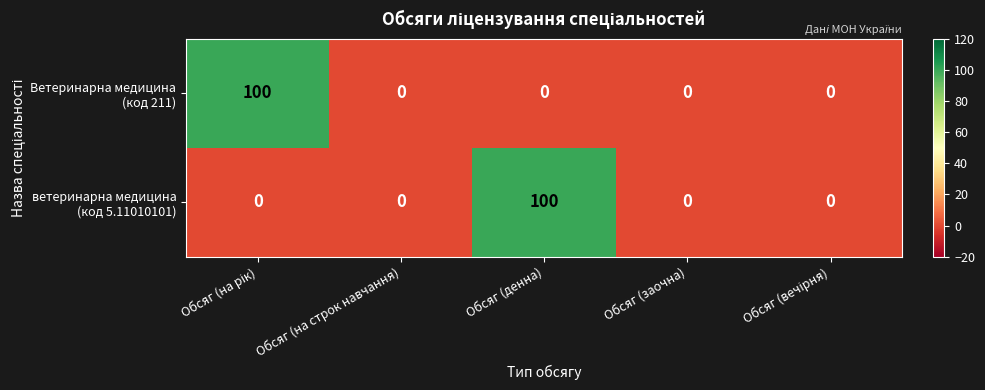

What is the maximum value shown in the chart?

100